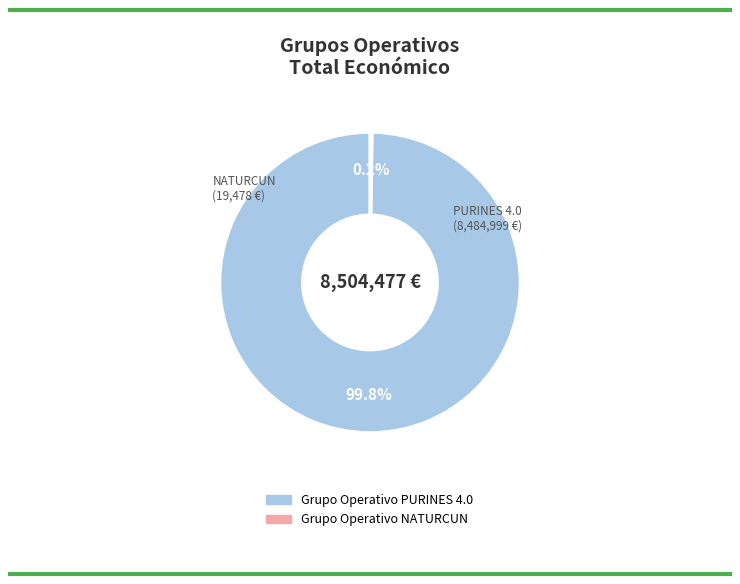

What percentage is NOT represented by Grupo Operativo PURINES 4.0?

0.2%